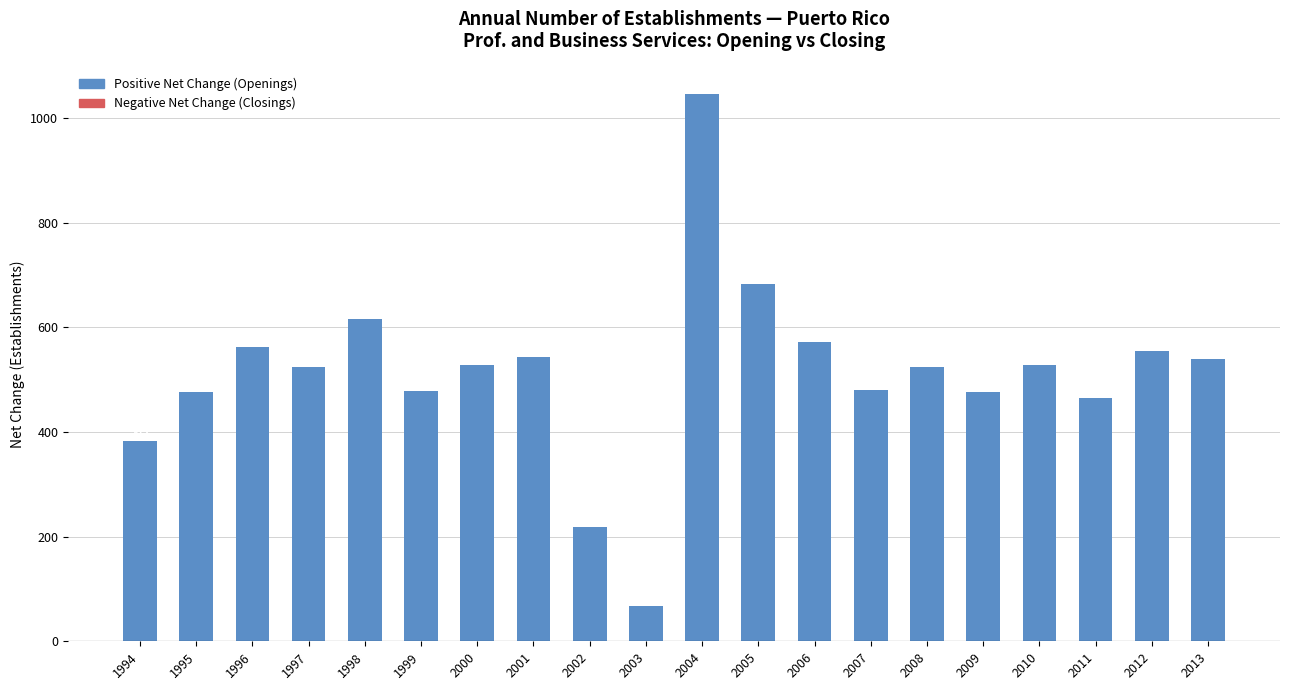

The value at 2011 is 193. True or false?

False